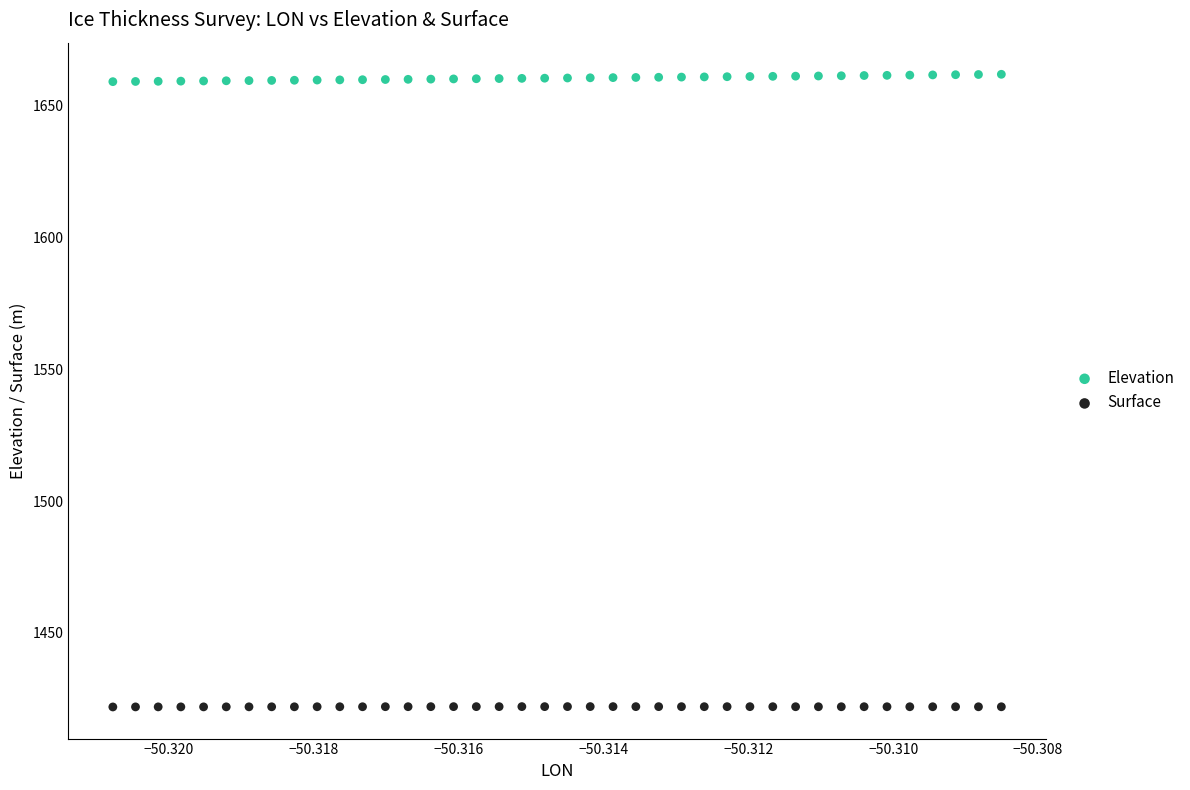

Which series contains the highest Y value?

Elevation